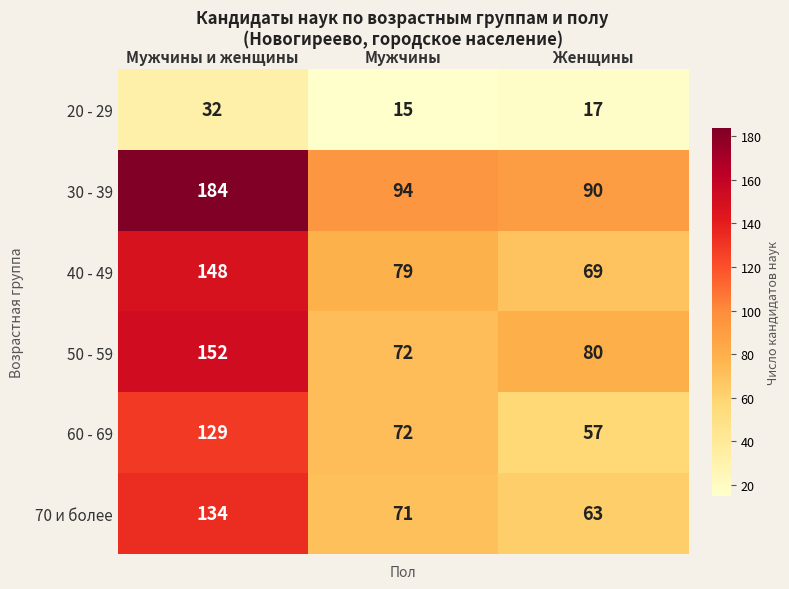

What is the greatest value displayed?

184